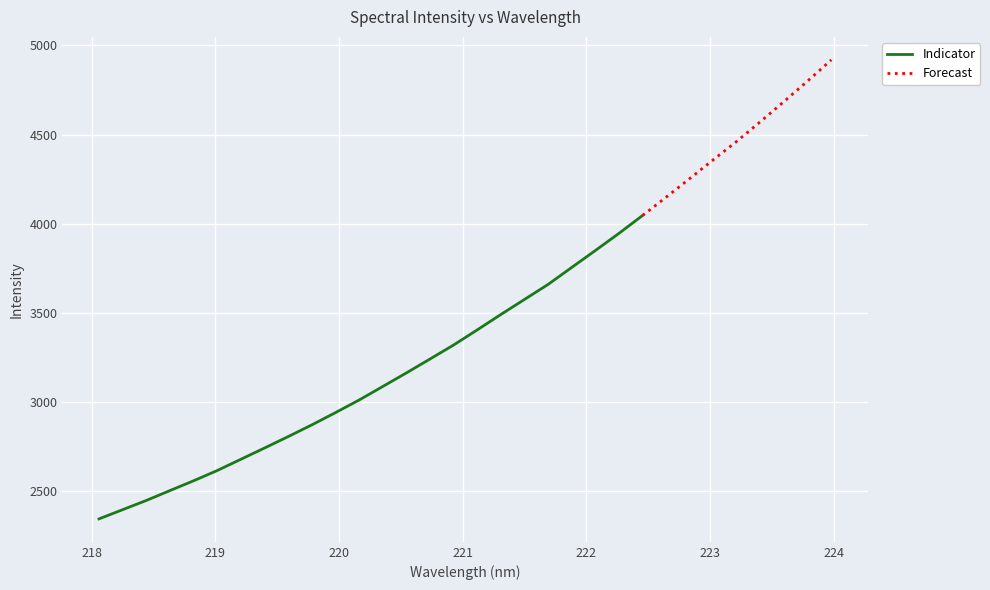

Count the number of categories in the chart.

32